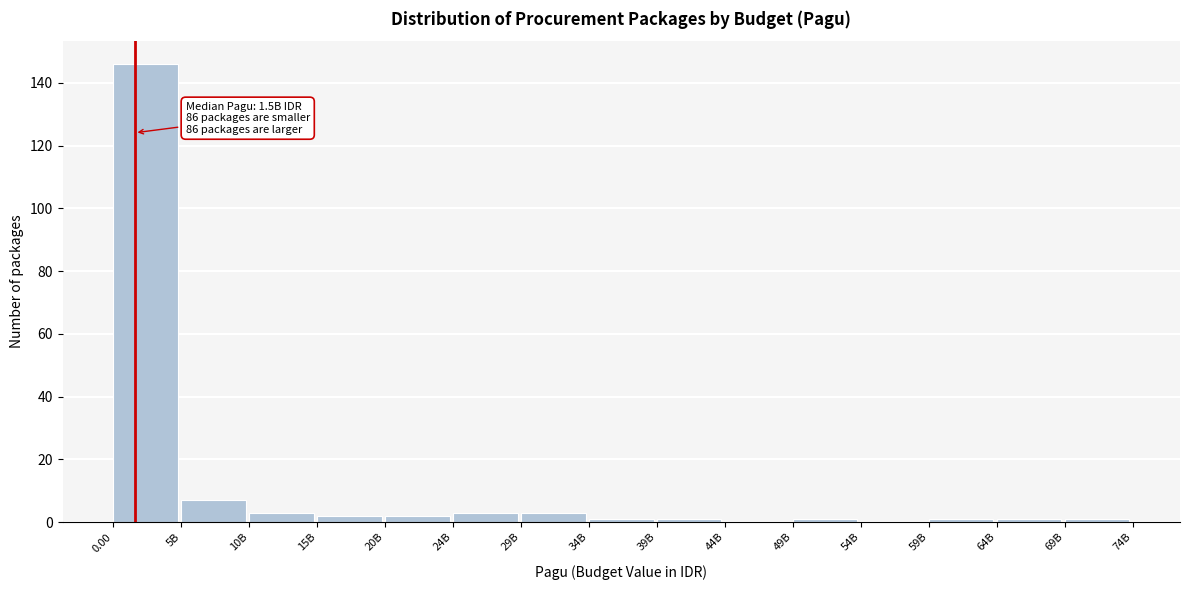

Reading left to right, extract all data points from this chart.

0.00=146	5B=7	10B=3	15B=2	20B=2	24B=3	29B=3	34B=1	39B=1	44B=0	49B=1	54B=0	59B=1	64B=1	69B=1